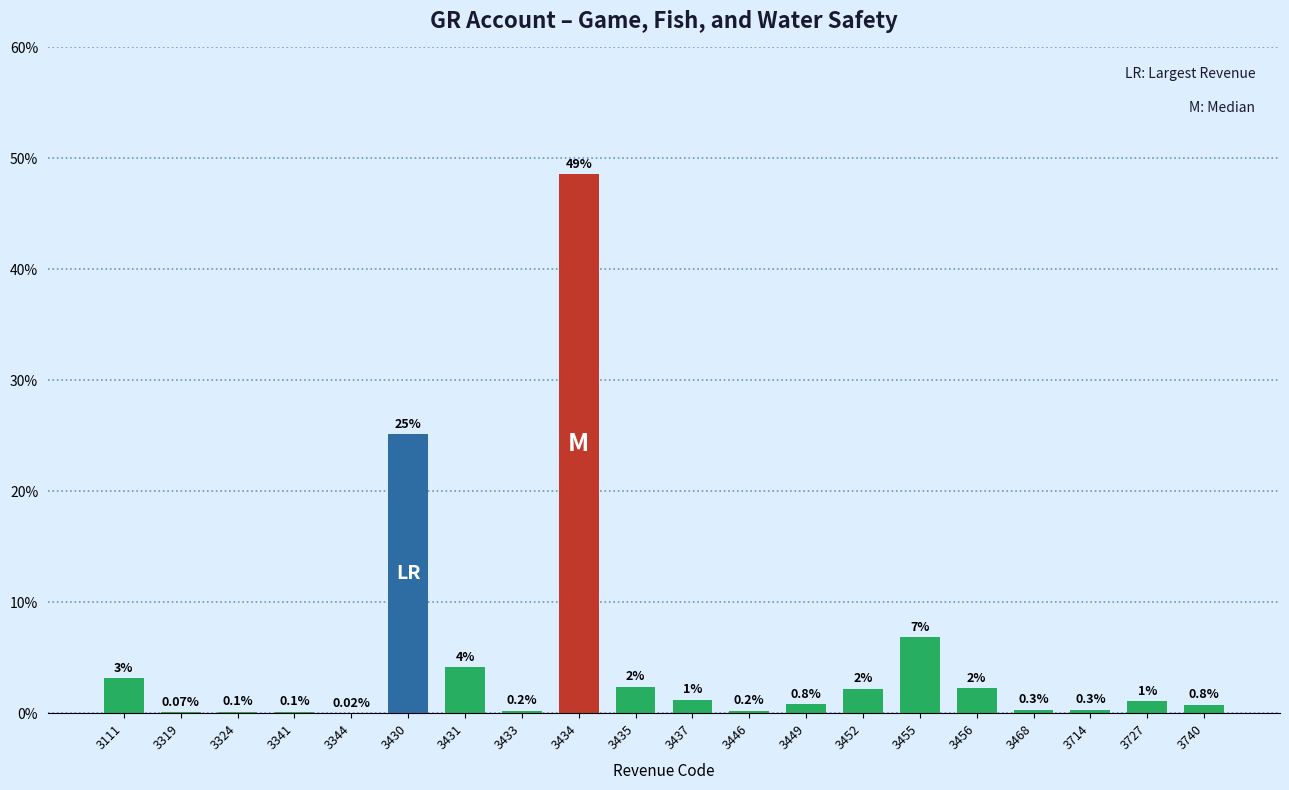

Which has a higher value, 3341 or 3344?

3341